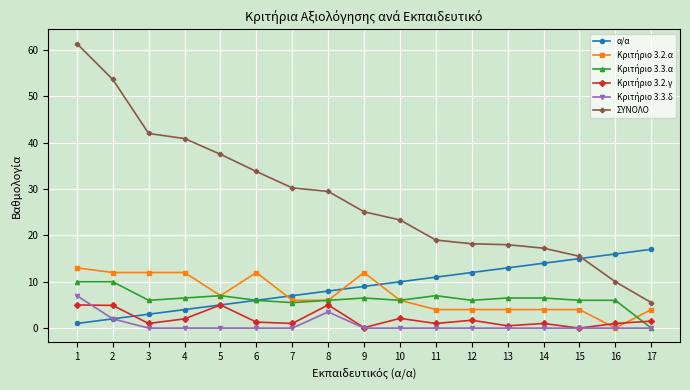

Which series has the widest spread of values?

ΣΥΝΟΛΟ